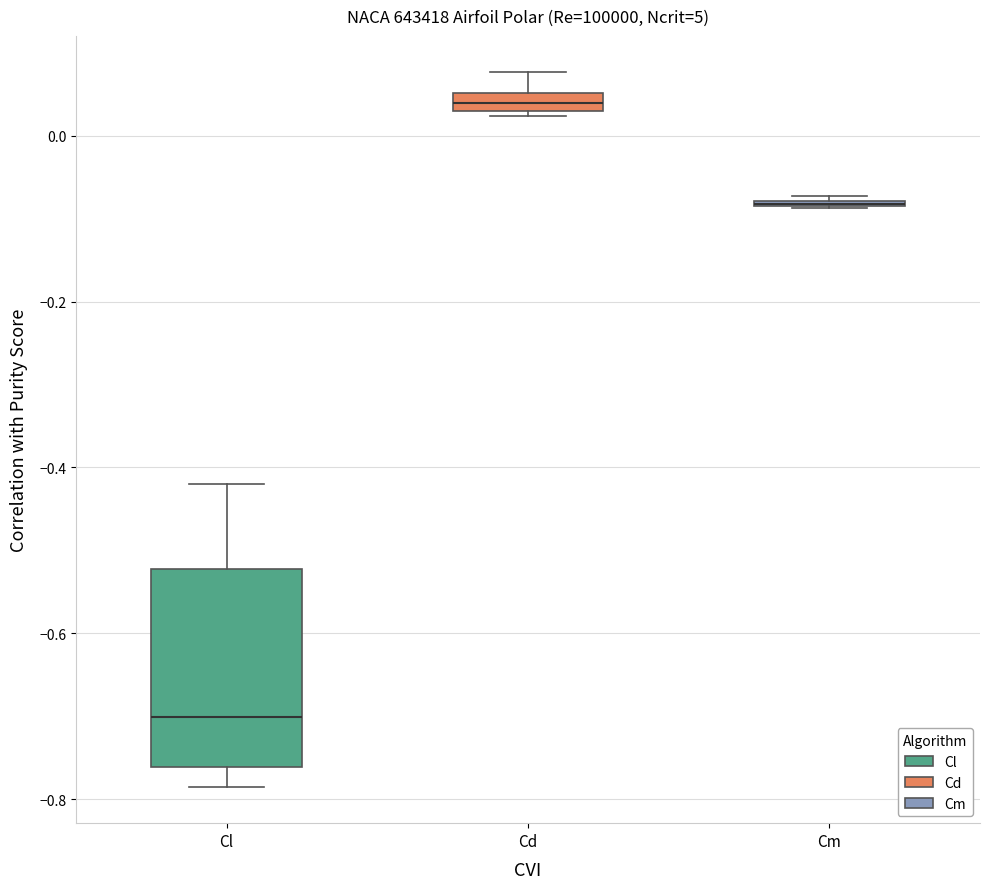

Comparing the boxes themselves (not the whiskers), which one is the tallest?

Cl